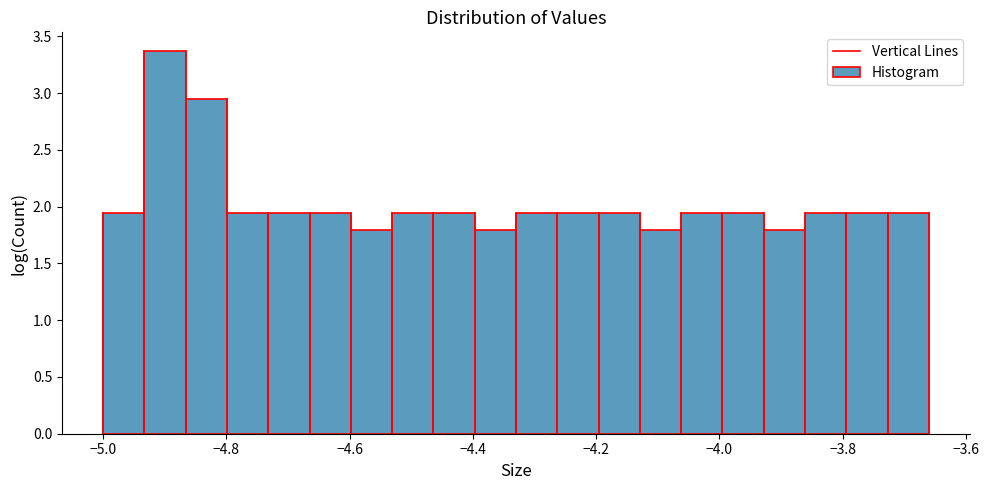

Read against the x-axis, roughly where is the centre of the tallest bar?

-4.90